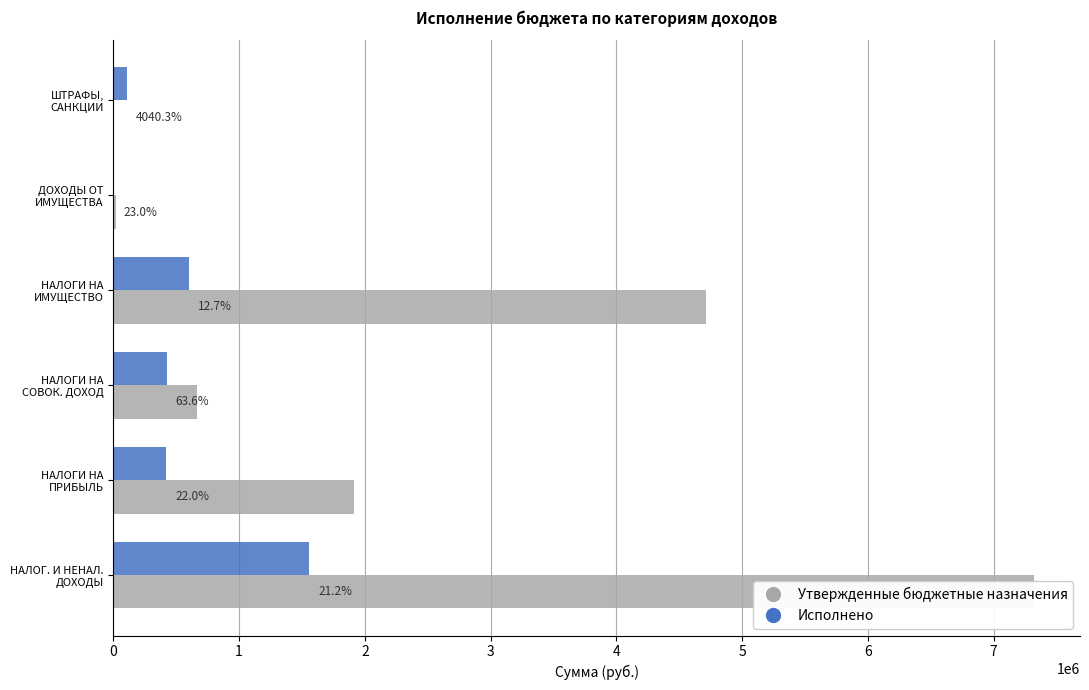

What is the value of the Утвержденные бюджетные назначения bar at the 5th from the left?

24200.0